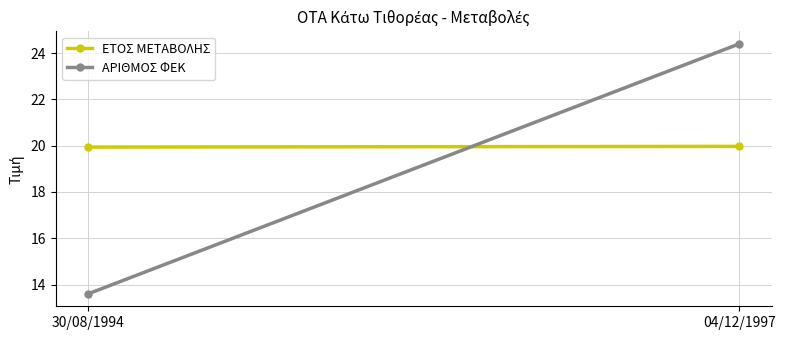

True or false: ΕΤΟΣ ΜΕΤΑΒΟΛΗΣ has a value of 33.9 at 04/12/1997.

False